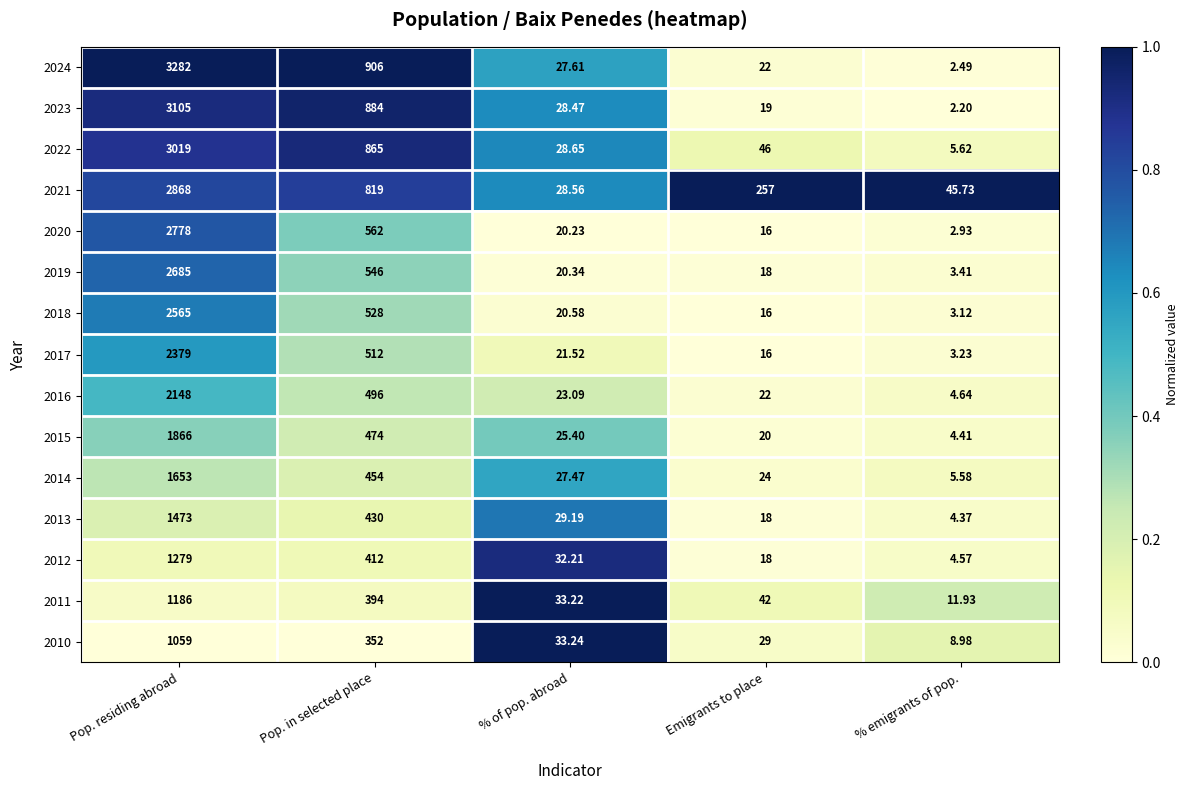

Where does the 2019 series first go above 20?

Pop. residing abroad